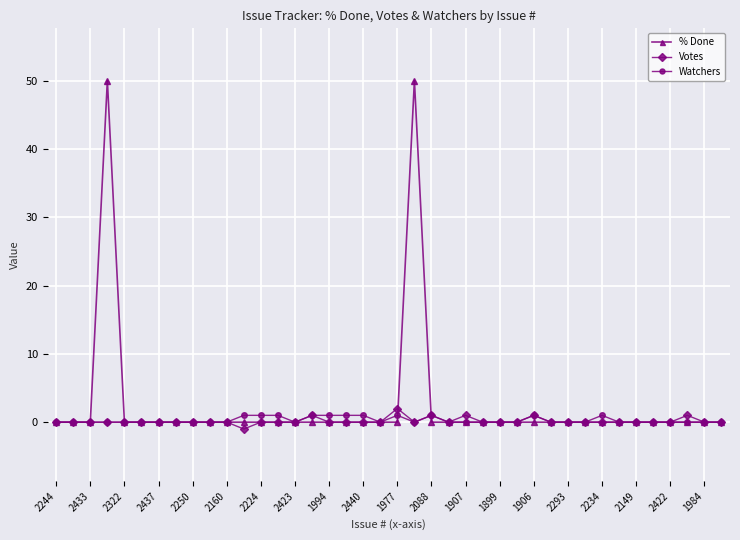

Which series has the largest range (max minus min)?

% Done